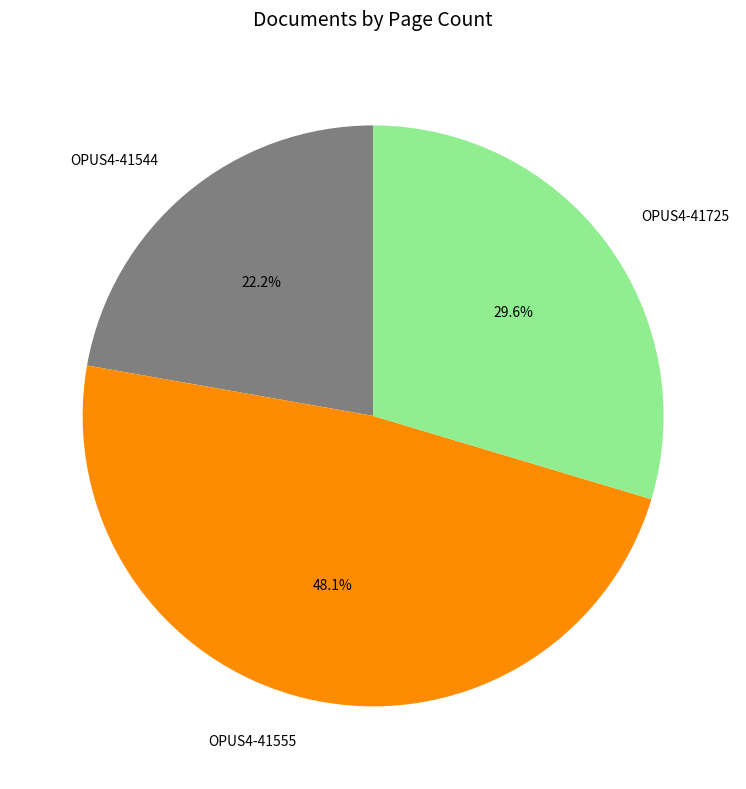

What is the ratio of the value at OPUS4-41555 to the value at OPUS4-41725?

1.6